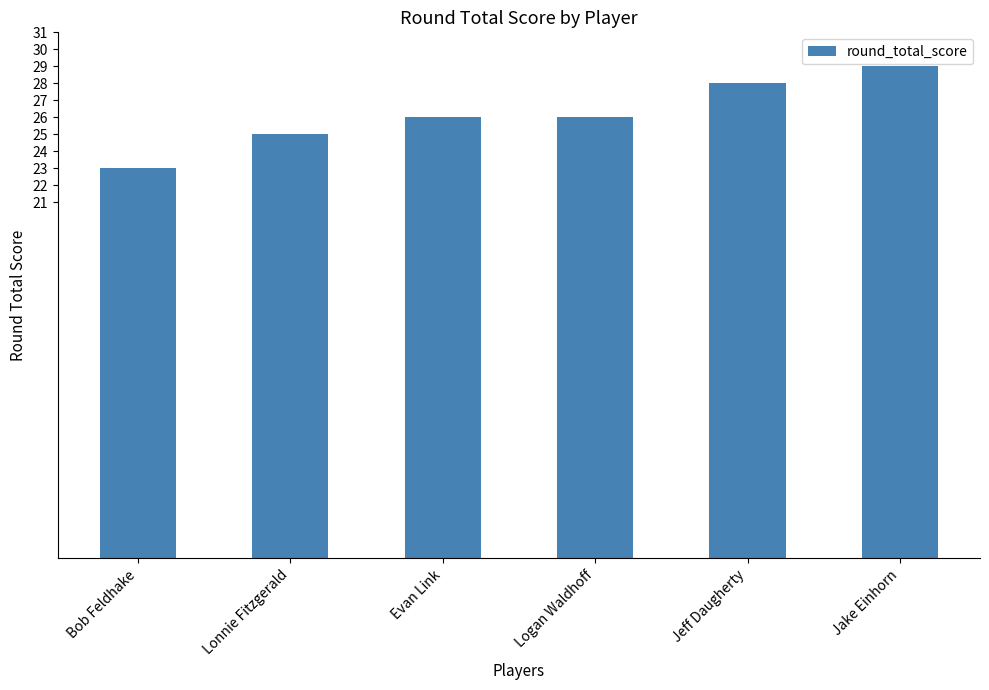

Are the bars horizontal?

No